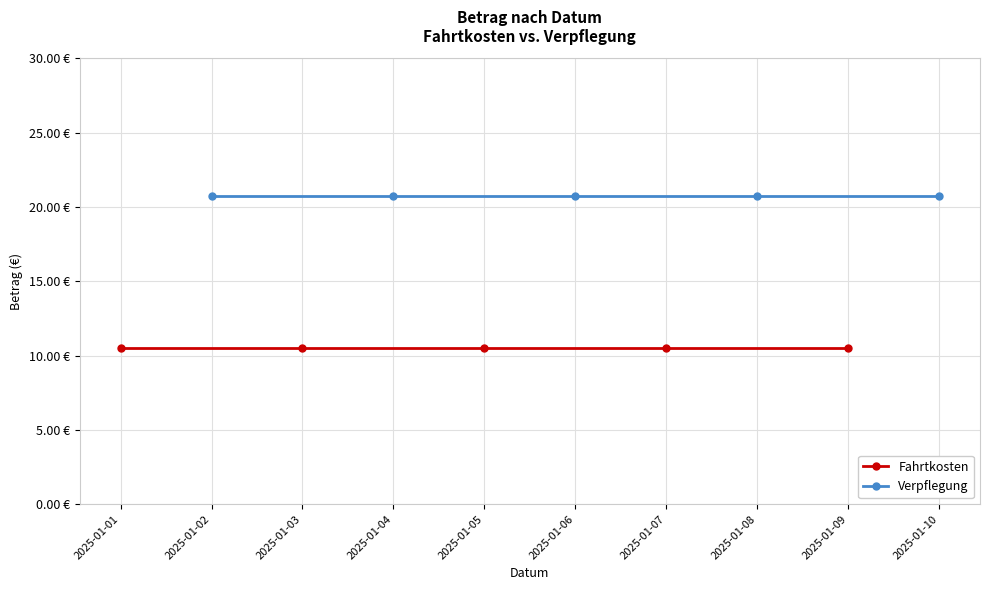

At 2025-01-01, list the series in order from smallest to largest.

Fahrtkosten, Verpflegung